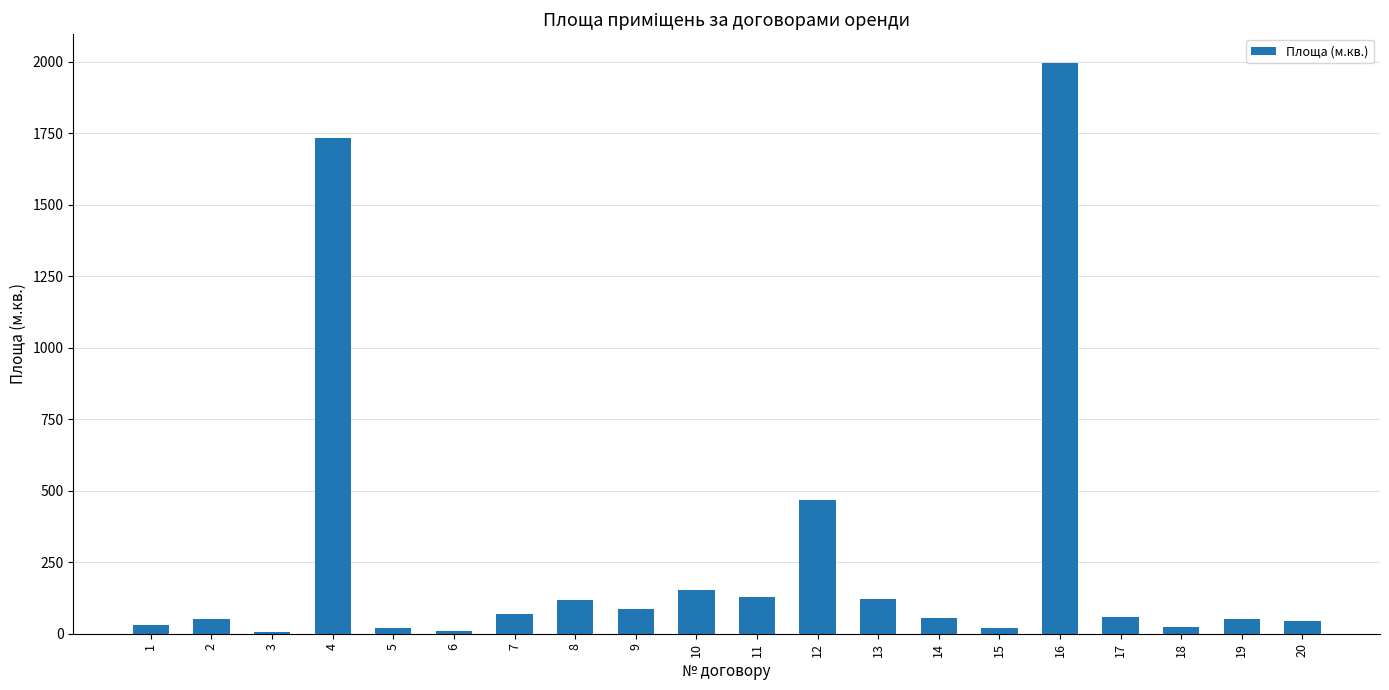

What is the greatest value displayed?

1996.1